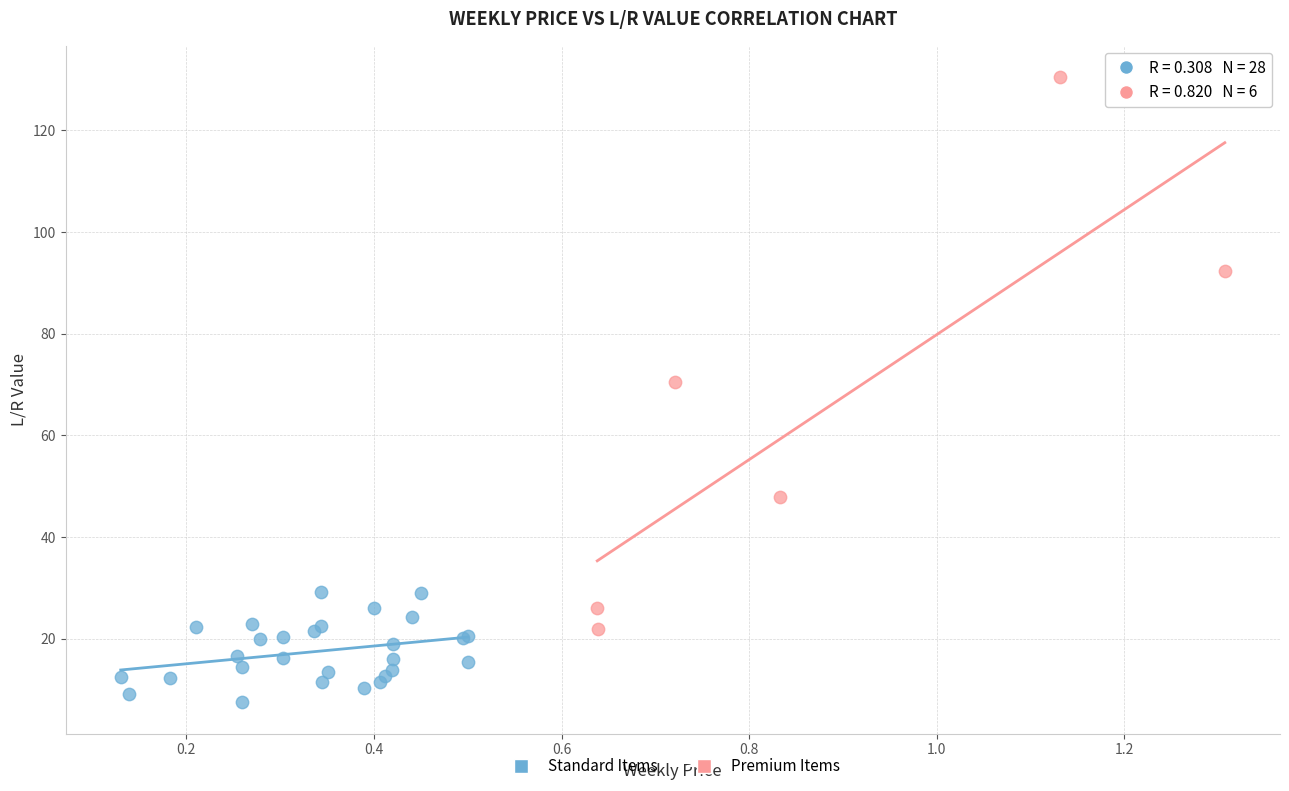

Which series contains the lowest Y value?

Standard Items